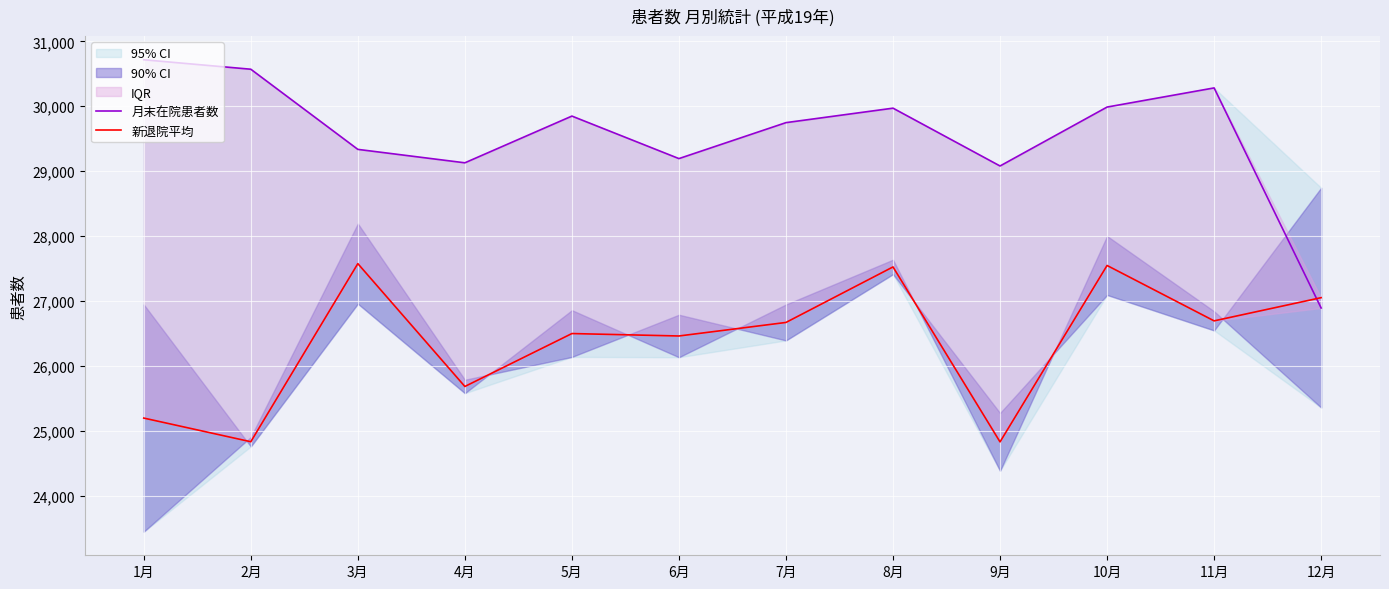

List the series in order of their peak value, lowest first.

新退院平均, 月末在院患者数